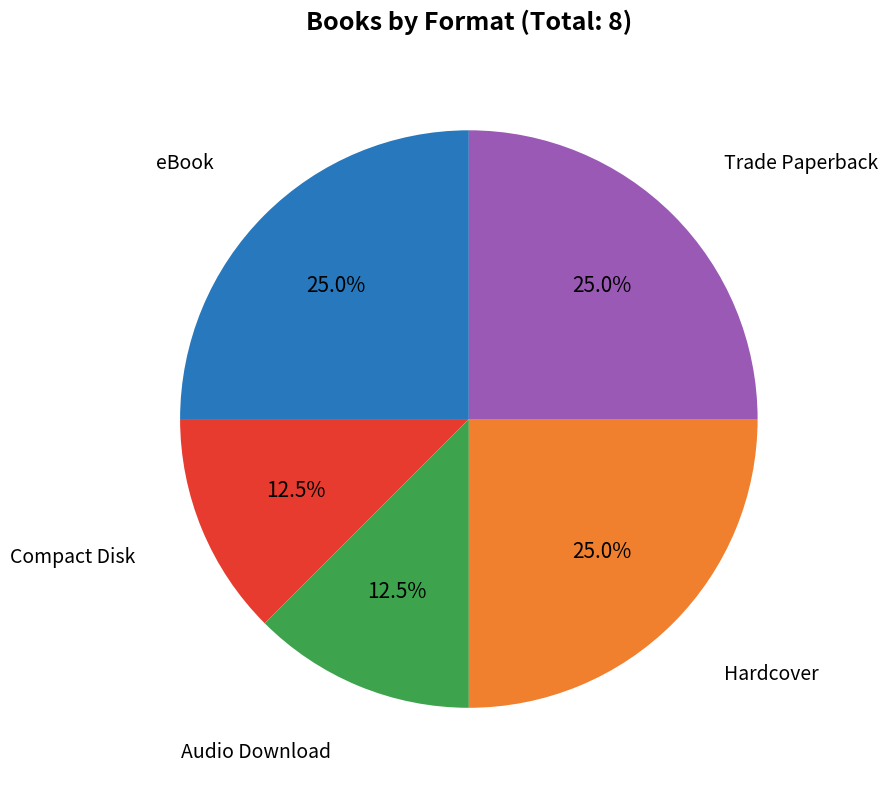

How many slices are in this pie chart?

5